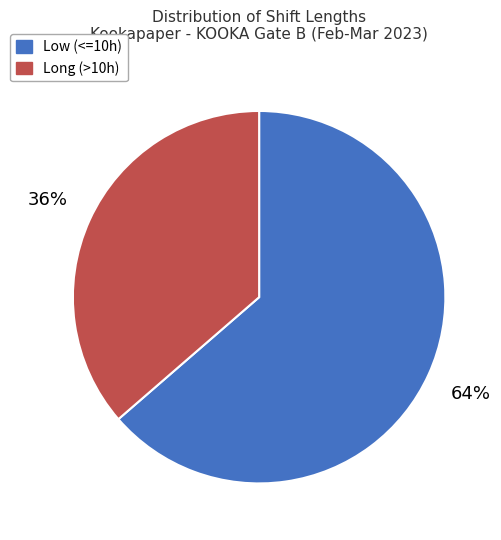

Rank the categories by value from highest to lowest.

Low (<=10h), Long (>10h)